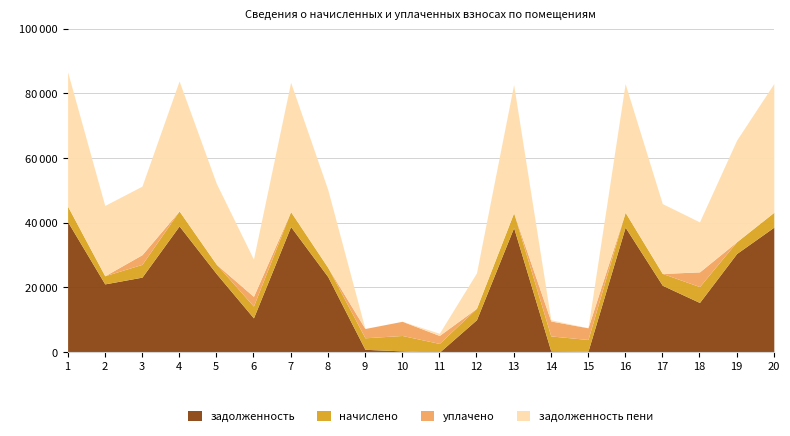

The value of начислено at 4 is 4635.1. True or false?

True